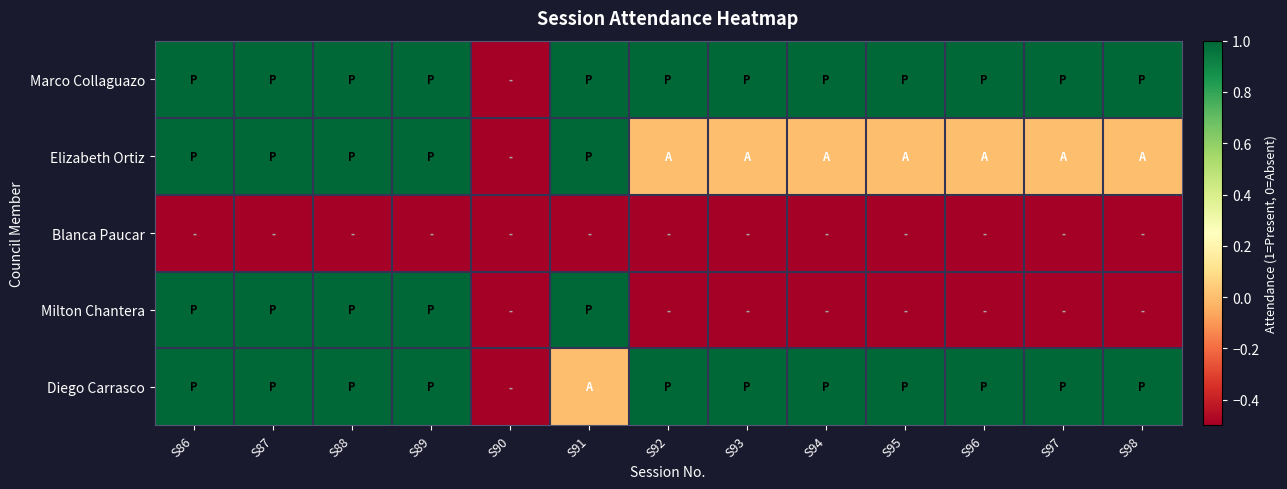

List the series in order of their peak value, highest first.

Marco Collaguazo, Elizabeth Ortiz, Milton Chantera, Diego Carrasco, Blanca Paucar